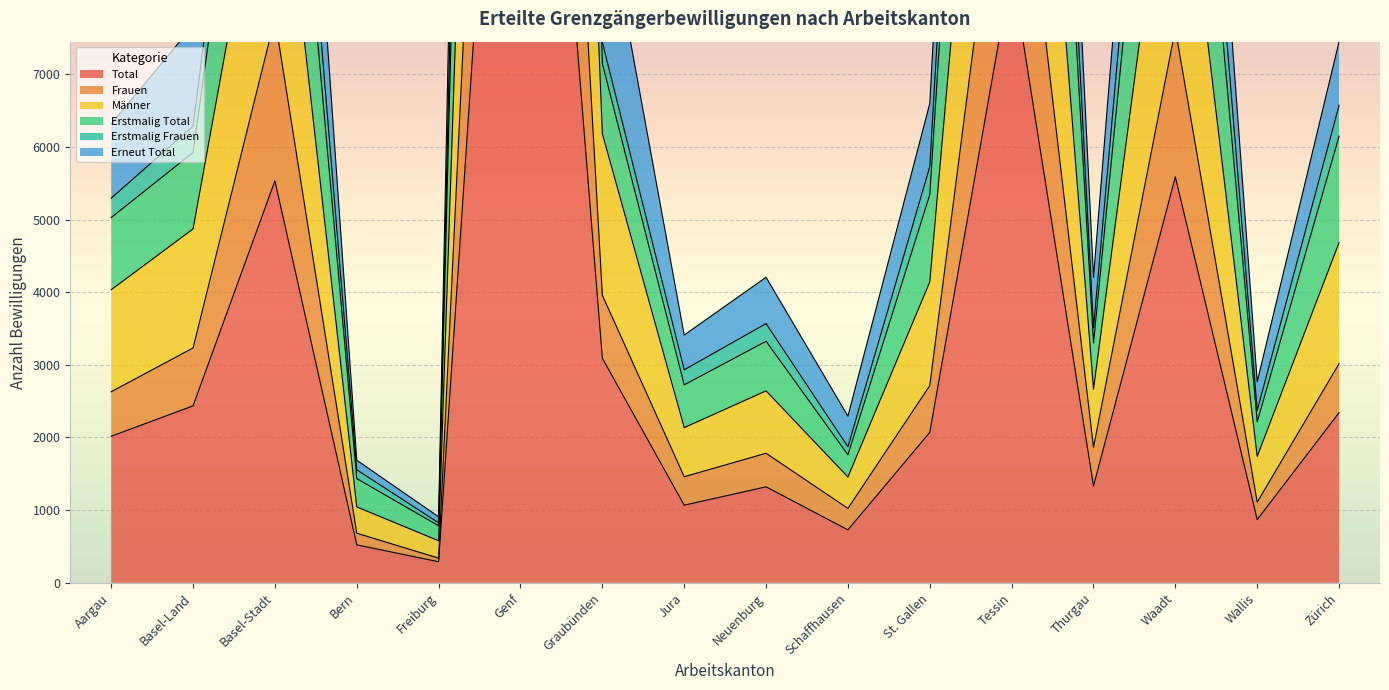

Is it true that Total equals 522 at Bern?

True